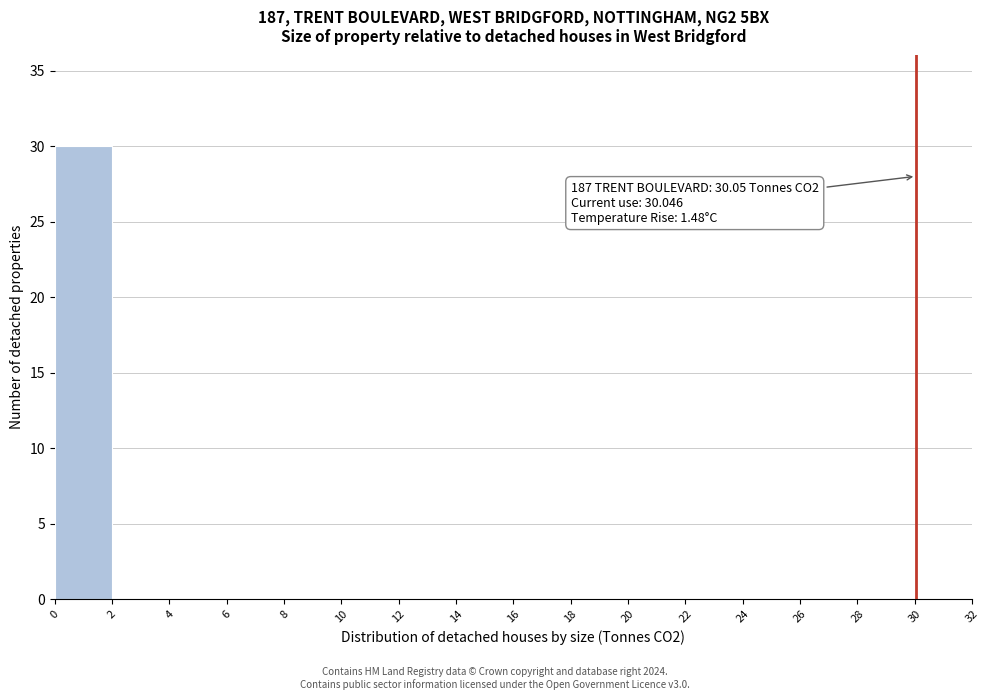

Over which range of the x-axis is the bar tallest?

0 to 2